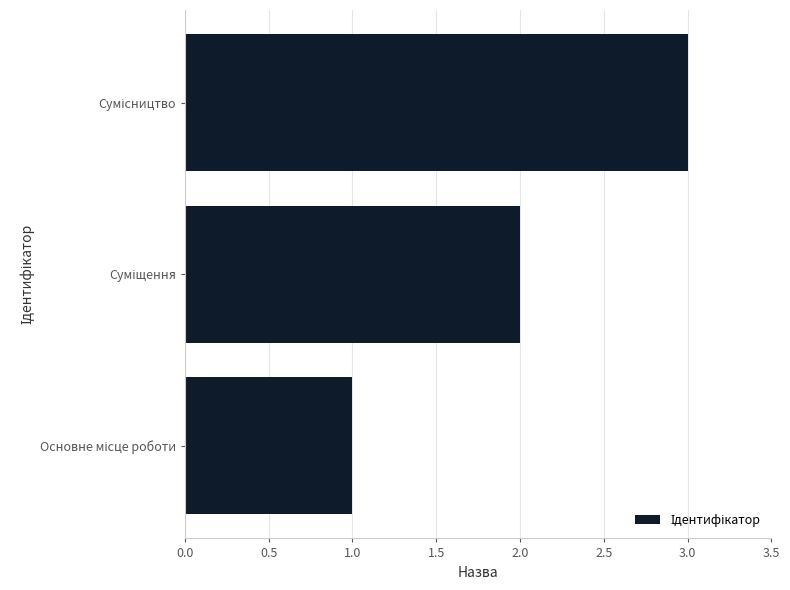

What is the greatest value displayed?

3